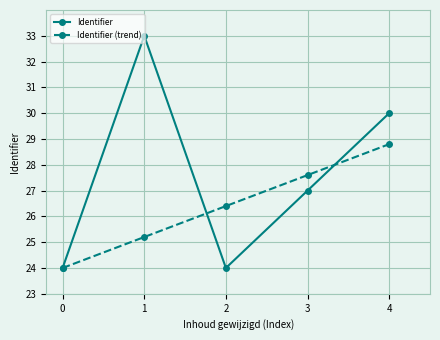

True or false: Identifier has more than 0 interior local peaks.

True